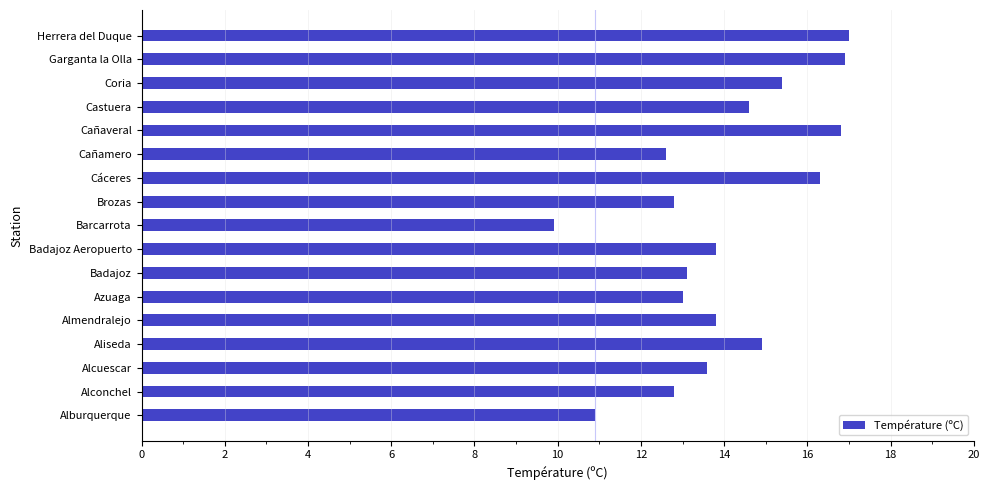

Which label corresponds to the smallest value in the chart?

Barcarrota